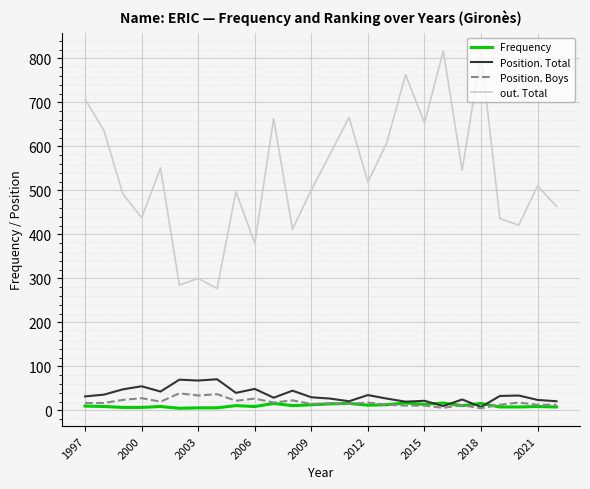

What is the greatest value displayed?

817